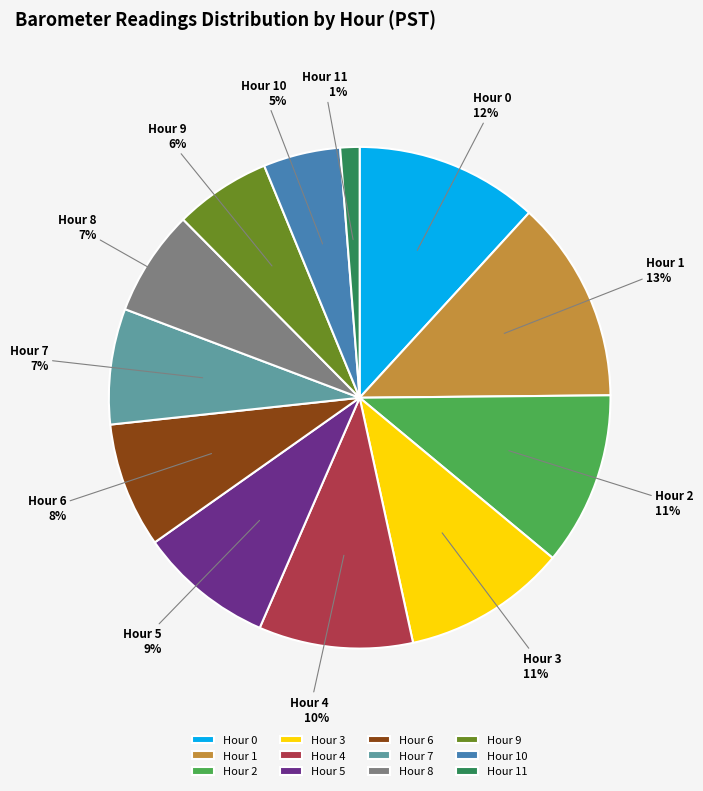

How many slices are in this pie chart?

12